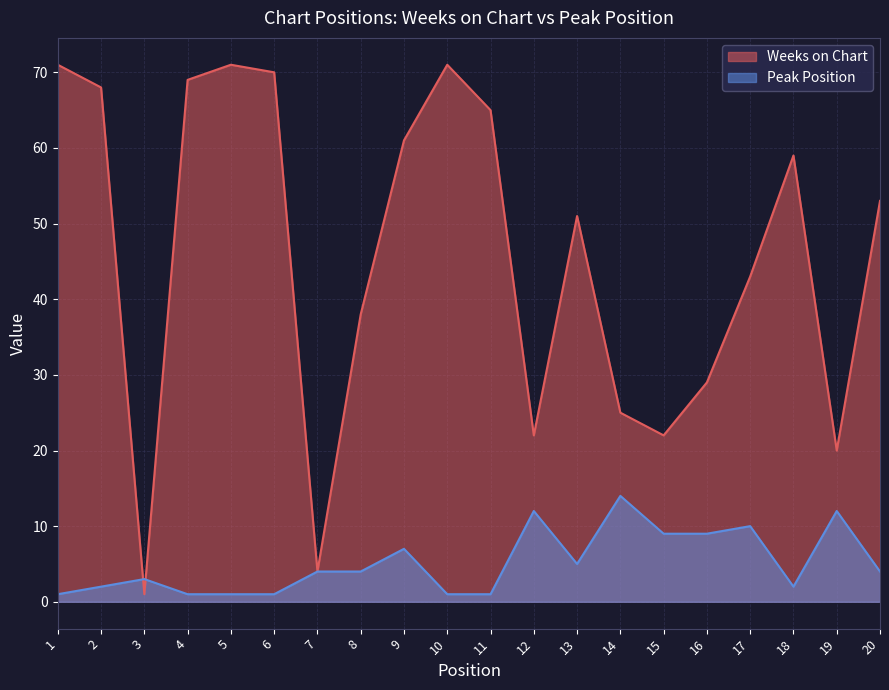

List the series in order of their overall mean, lowest first.

Peak Position, Weeks on Chart